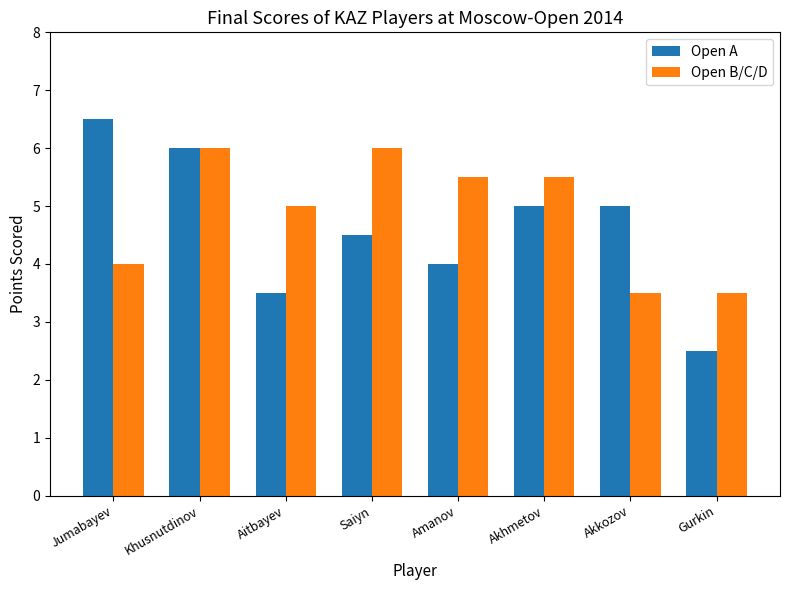

What are all the series names shown in the legend?

Open A, Open B/C/D